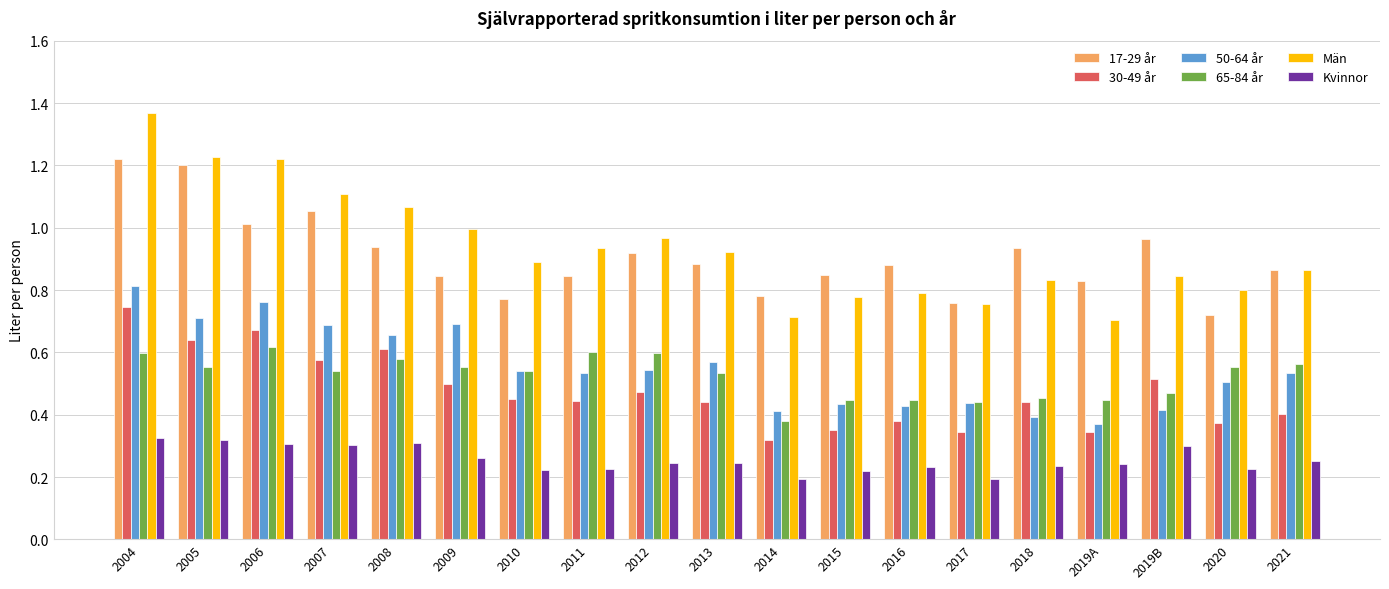

What is the total value across all series at 2006?

4.6